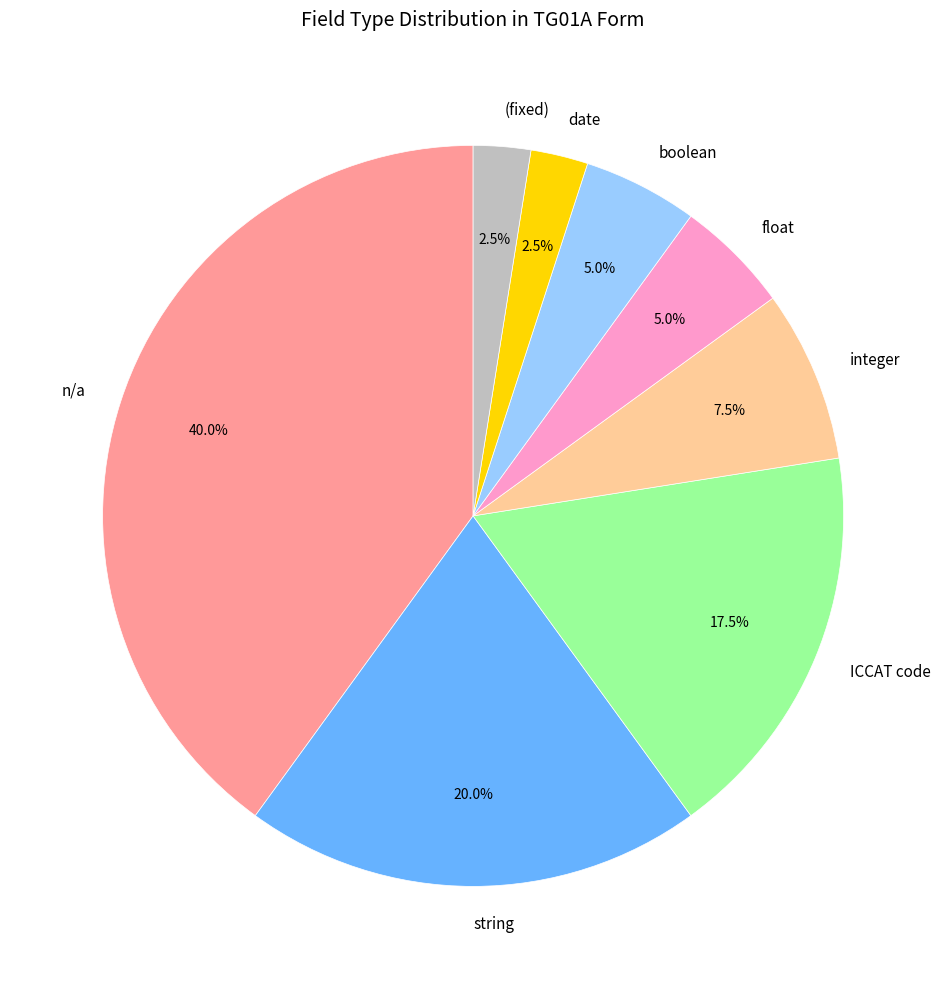

What portion of the pie excludes integer?

92.5%